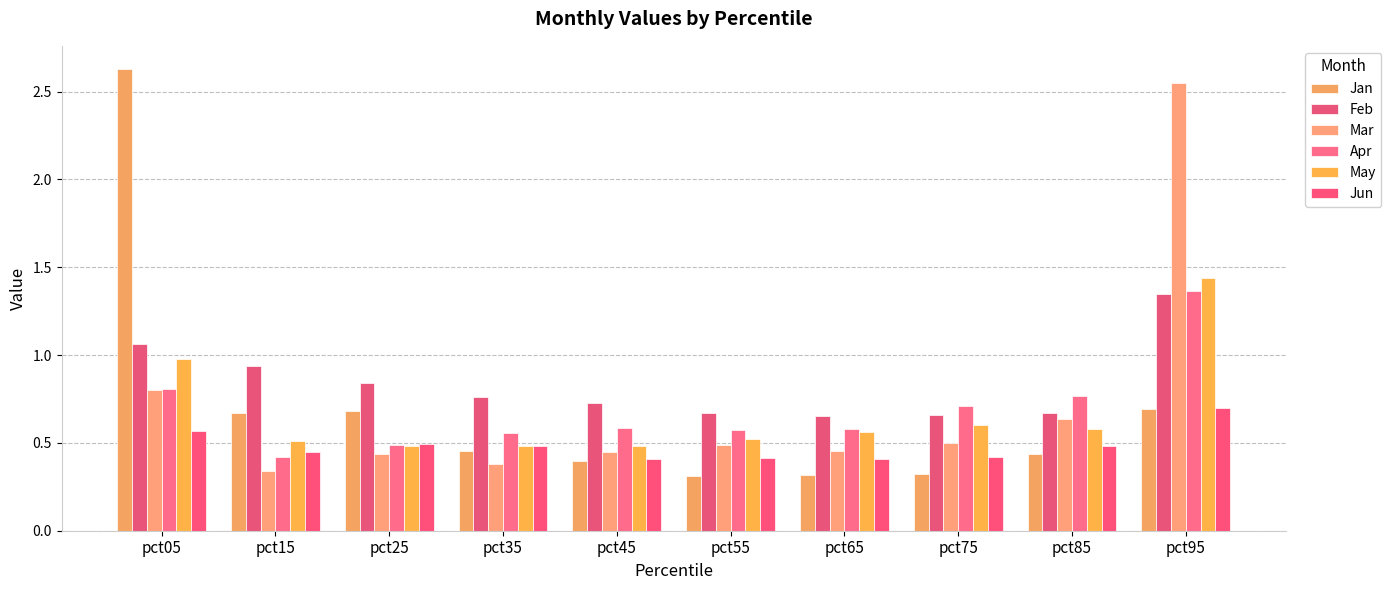

What is the value of the Jun bar at the 10th from the left?

0.7